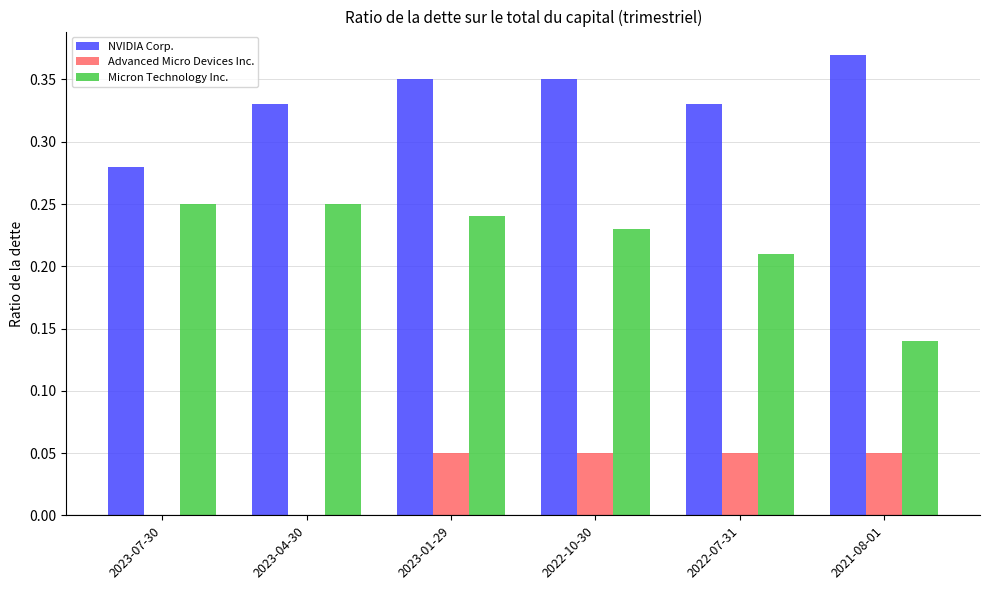

What are all the series names shown in the legend?

NVIDIA Corp., Advanced Micro Devices Inc., Micron Technology Inc.